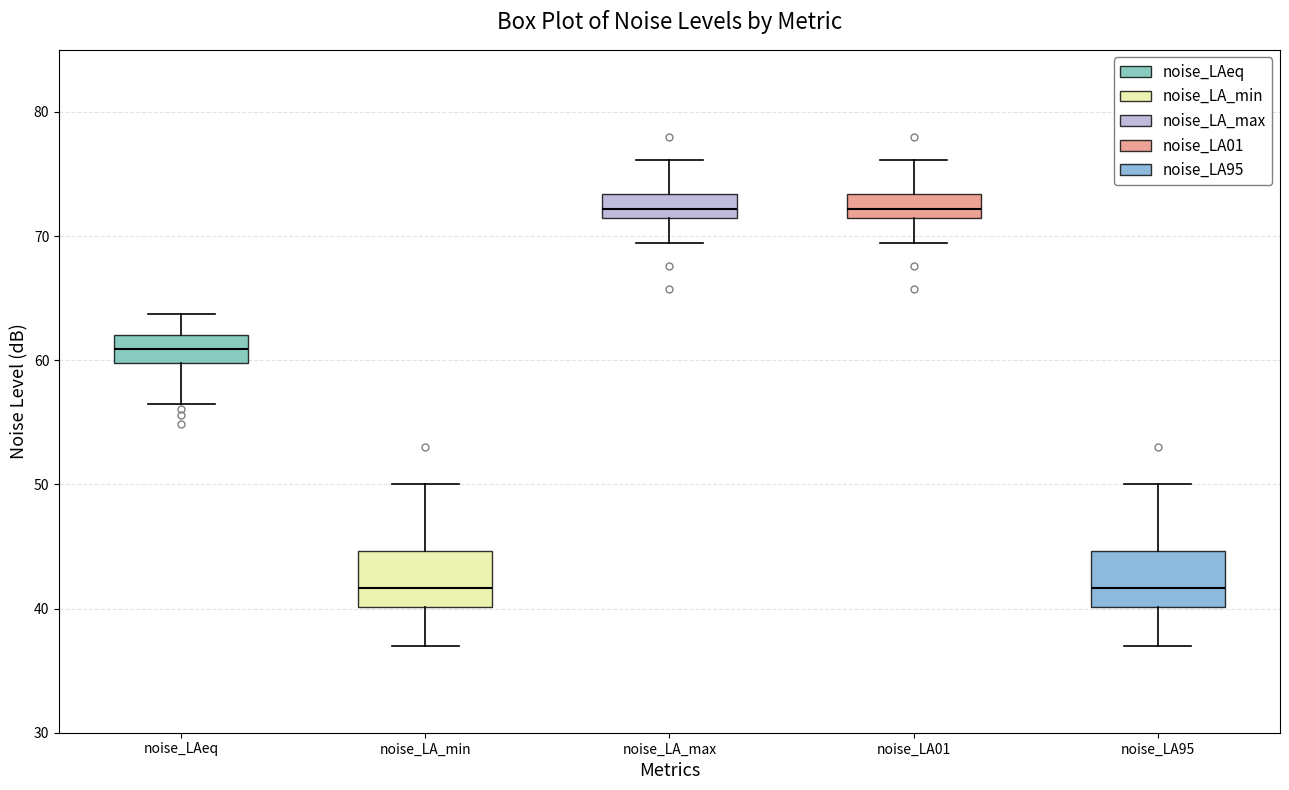

Where does the upper whisker of the box for noise_LA95 end on the y-axis? The values are not printed on the chart, so give them approximately, as read against the axis.

50